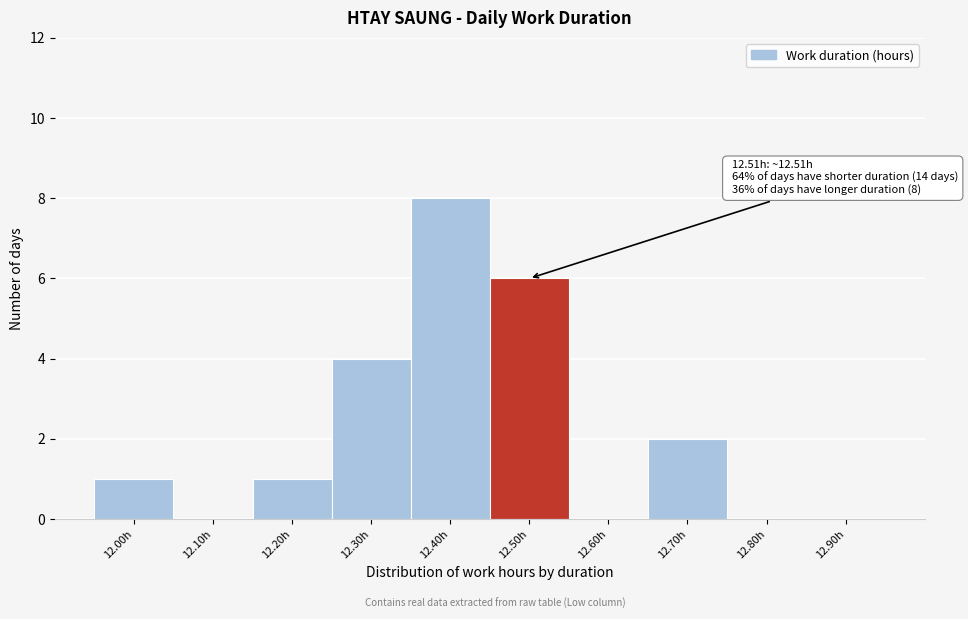

Reading right to left, transcribe all the data shown in this chart.

12.90h=0	12.80h=0	12.70h=2	12.60h=0	12.50h=6	12.40h=8	12.30h=4	12.20h=1	12.10h=0	12.00h=1